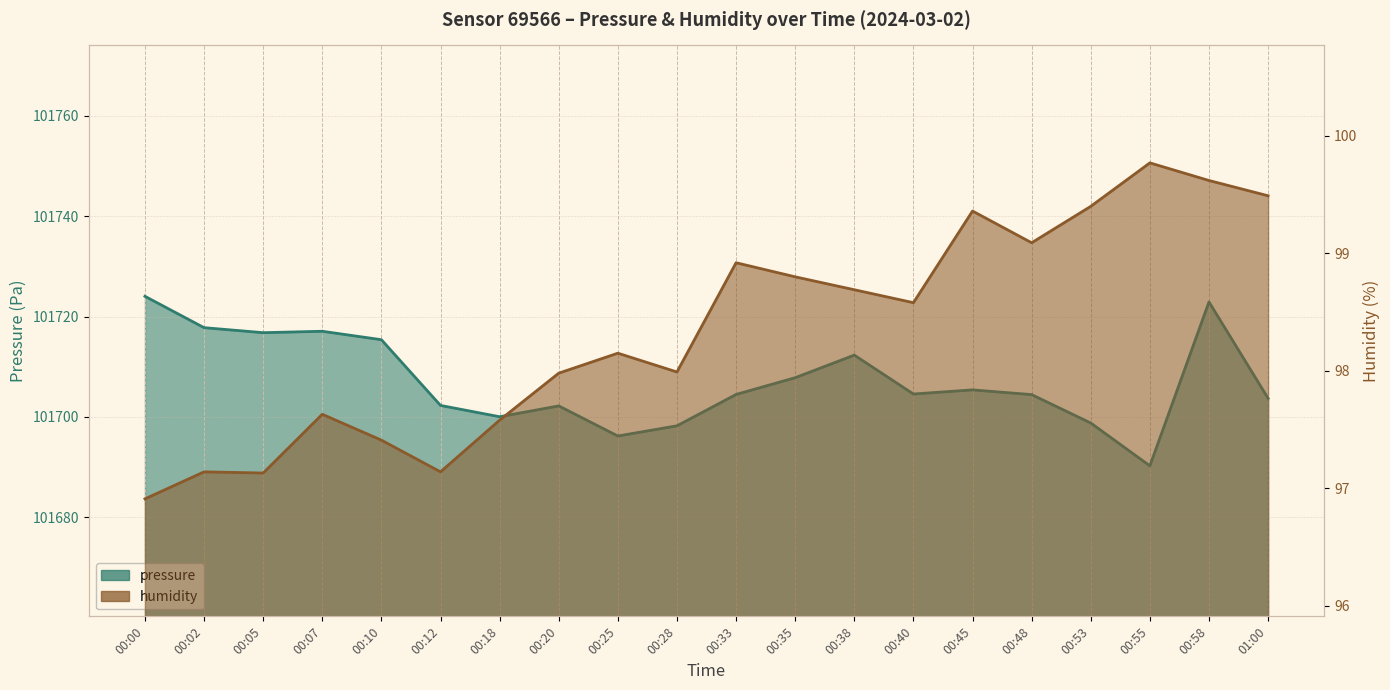

At which category is the sum across all series the highest?

00:58